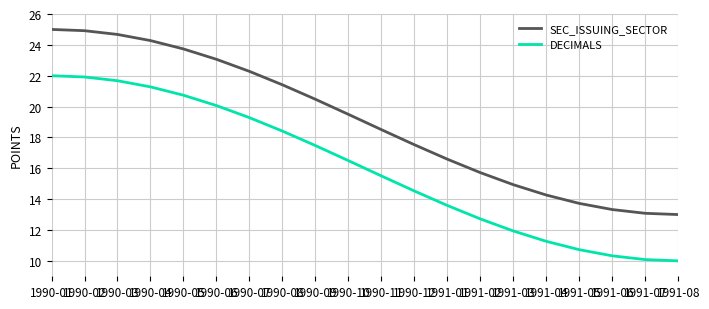

What is the maximum value for SEC_ISSUING_SECTOR?

25.0